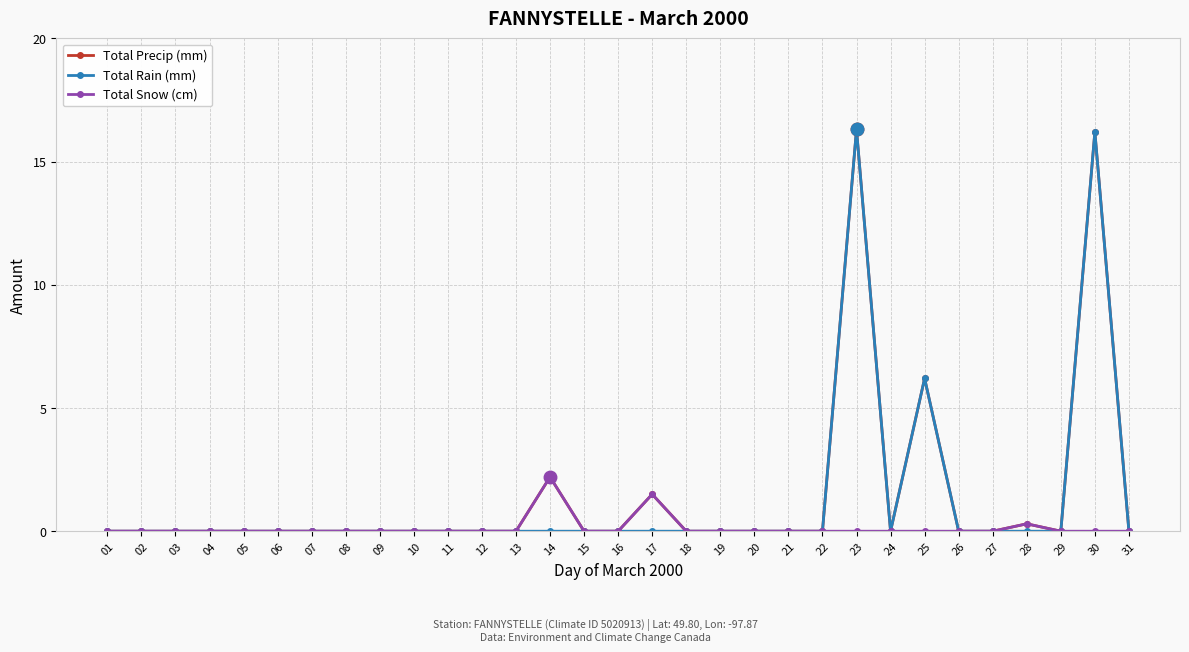

True or false: Total Precip (mm) has a value of -8.9 at 01.

False